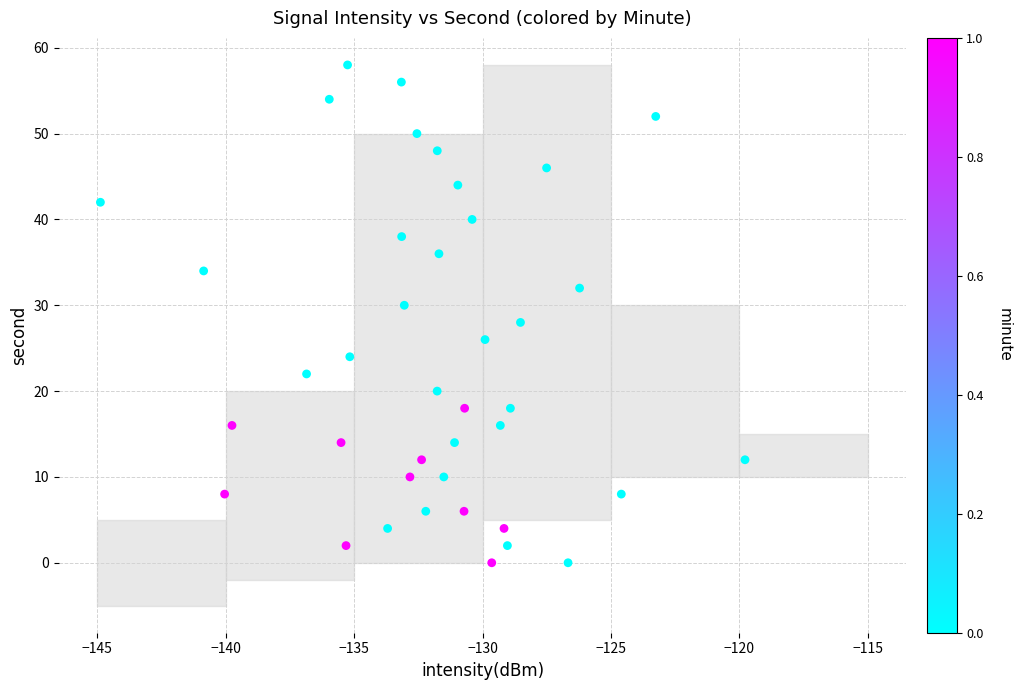

What is the range of Y values (max minus min)?

58